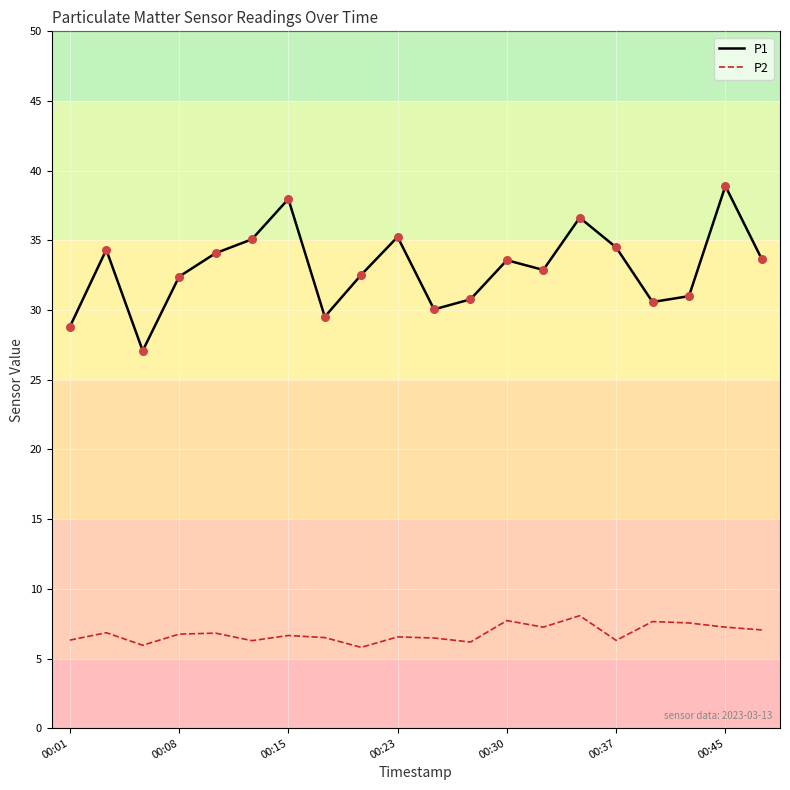

Which series has the widest spread of values?

P1